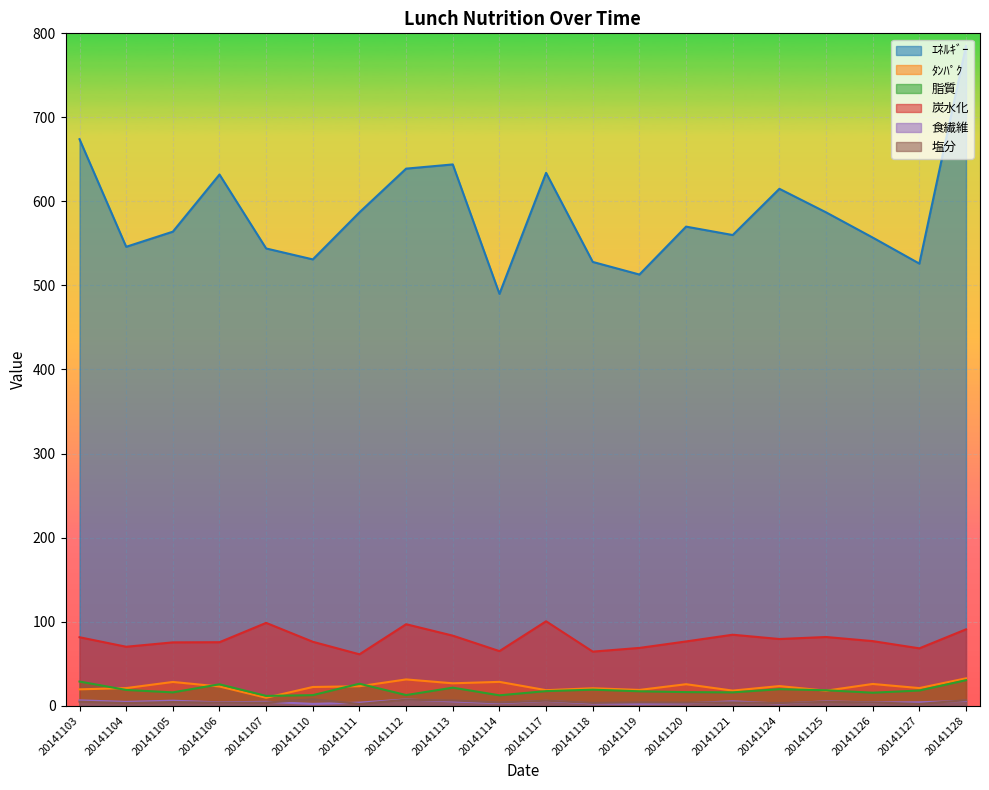

What is the sum of all 炭水化 values?

1574.0